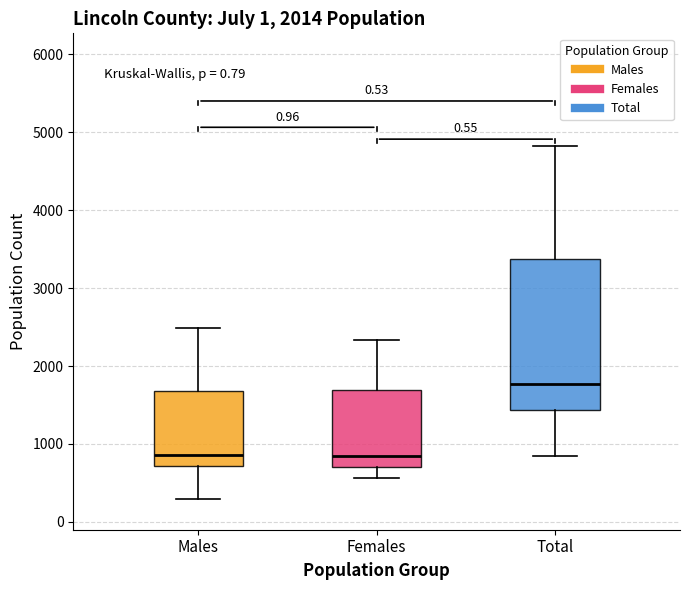

Reading left to right, transcribe this box plot: for each box, give where its median line is, the range the box spans, and where its two whiskers end, as read against the y-axis. The values are not printed on the chart, so give them approximately, as read against the axis.

Males: median 900, box 700 to 1700, whiskers 300 to 2500
Females: median 900, box 700 to 1700, whiskers 600 to 2300
Total: median 1800, box 1400 to 3400, whiskers 800 to 4800